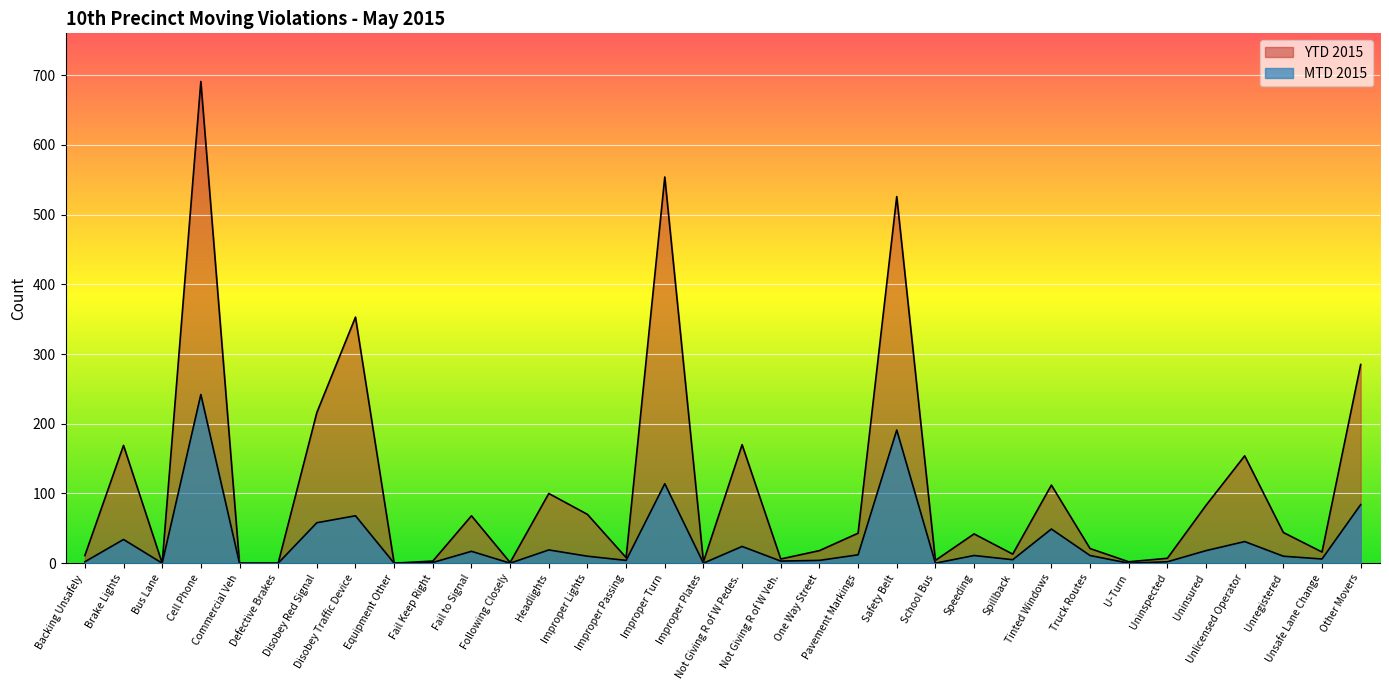

At which category does YTD 2015 reach its first local peak?

Brake Lights